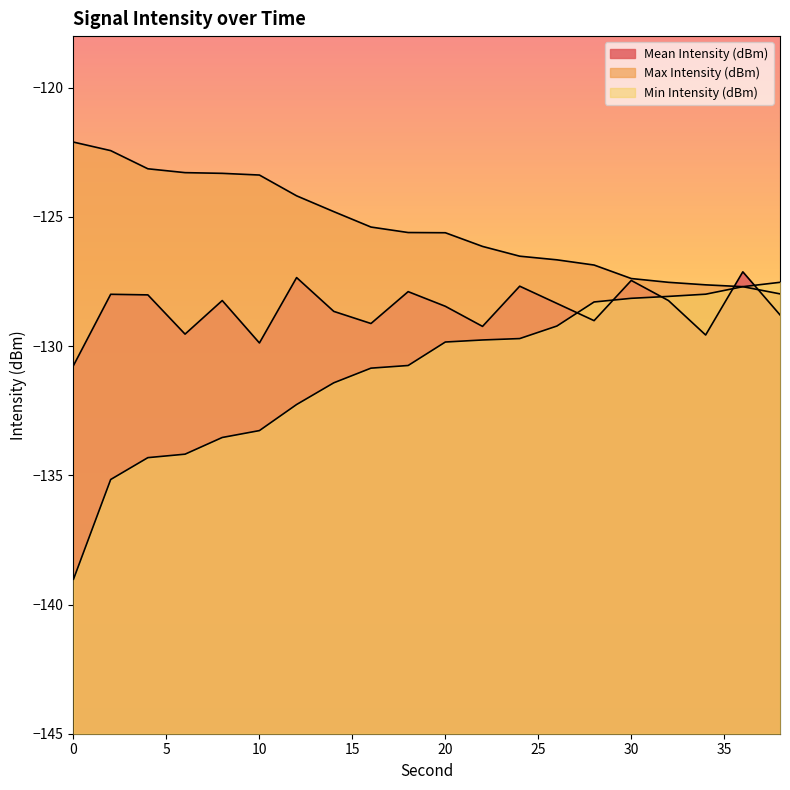

True or false: Min Intensity (dBm) and Mean Intensity (dBm) intersect in this chart.

True